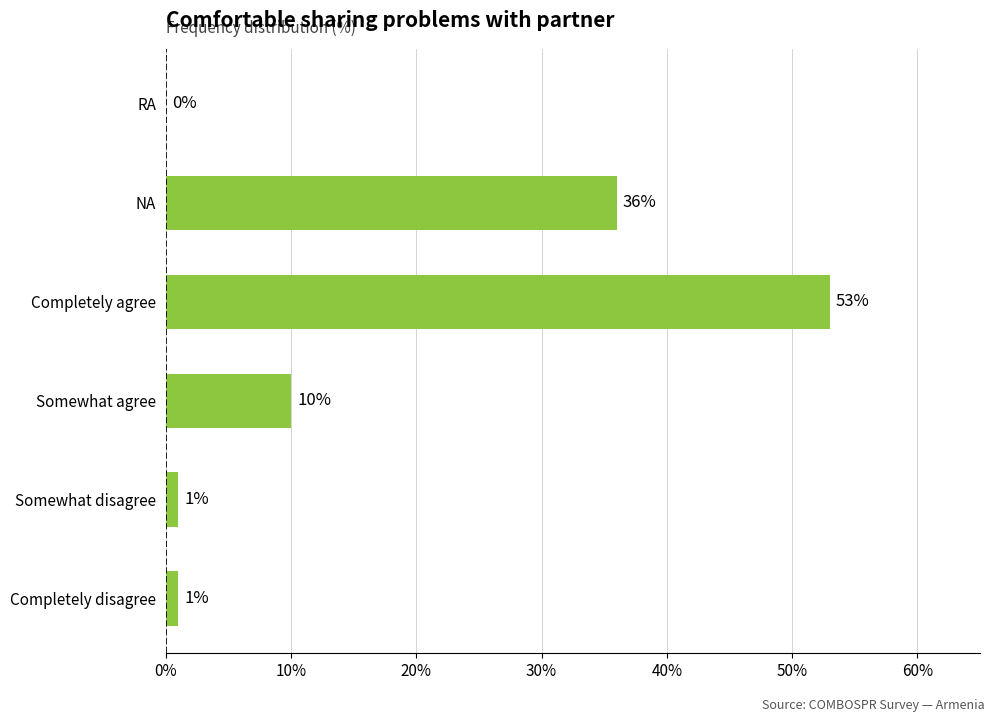

Which has a higher value, RA or Somewhat agree?

Somewhat agree